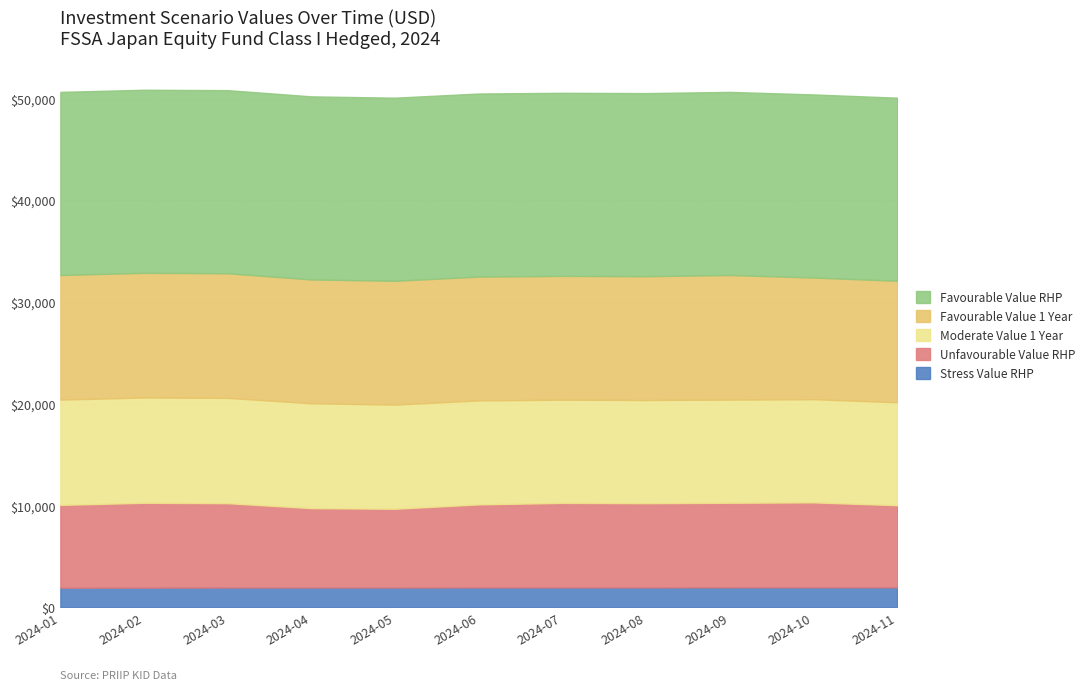

Is the value of Stress Value RHP at 2024-08-30 greater than the value of Unfavourable Value RHP at 2024-10-31?

No